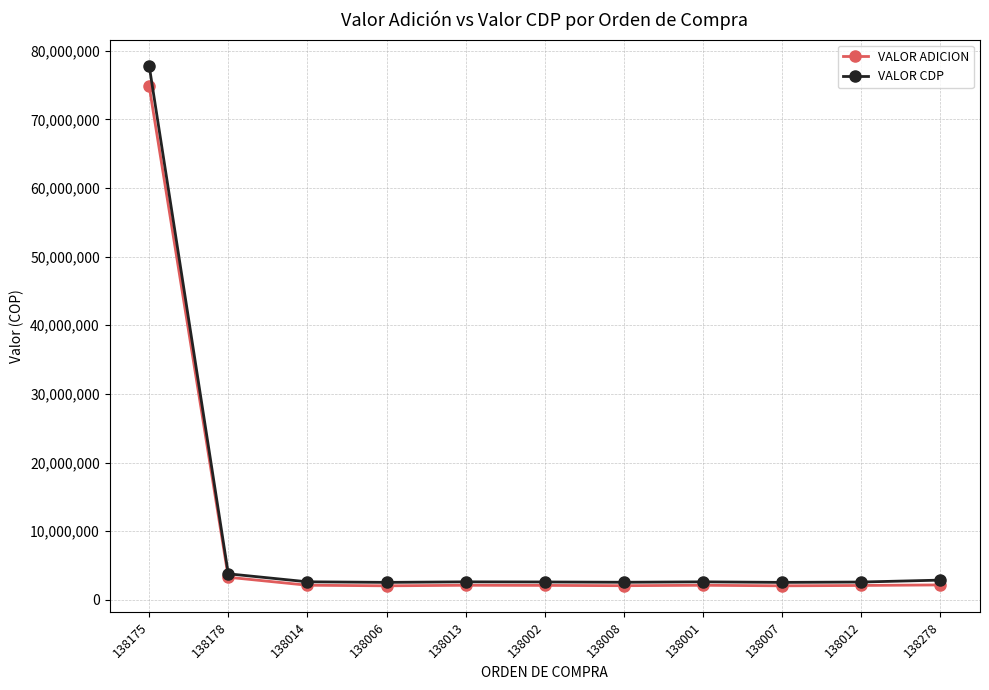

Which series has the largest total across all categories?

VALOR CDP